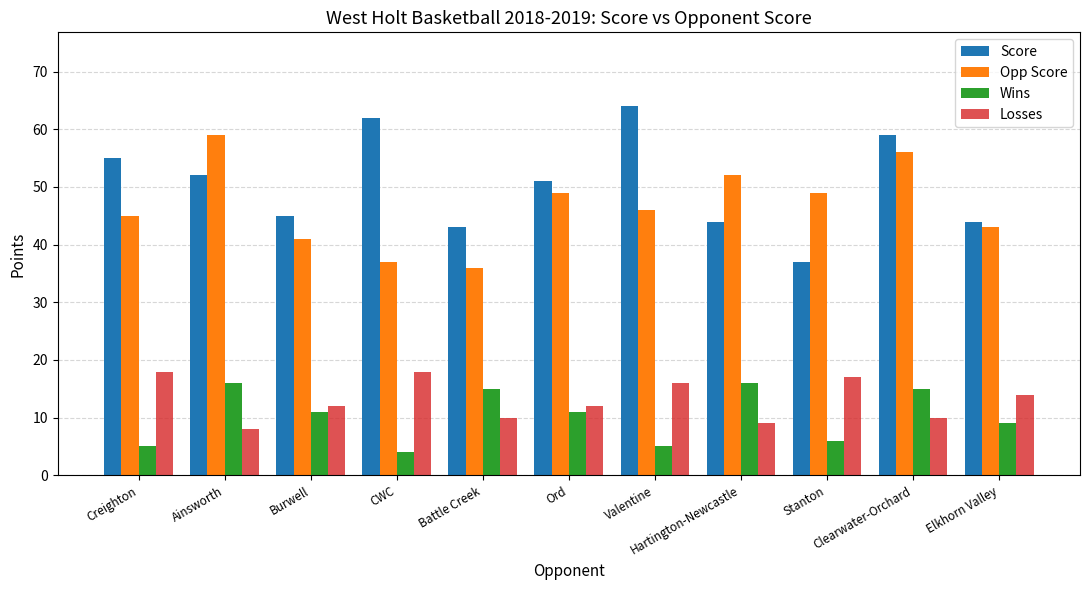

What are all the series names shown in the legend?

Score, Opp Score, Wins, Losses